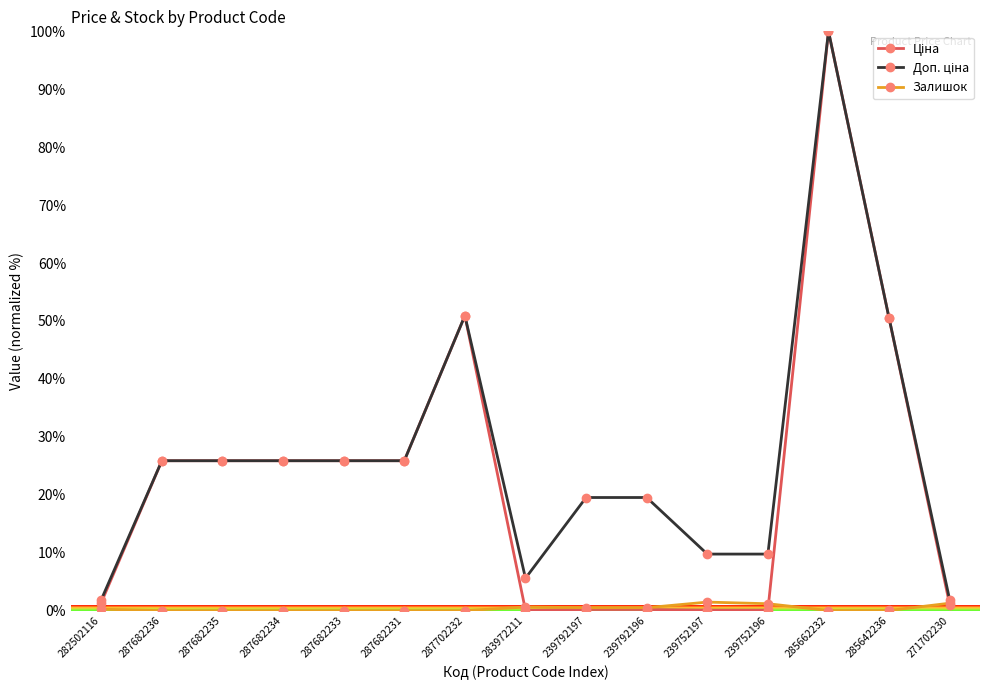

What is the label of the 11th point from the left?

239752197